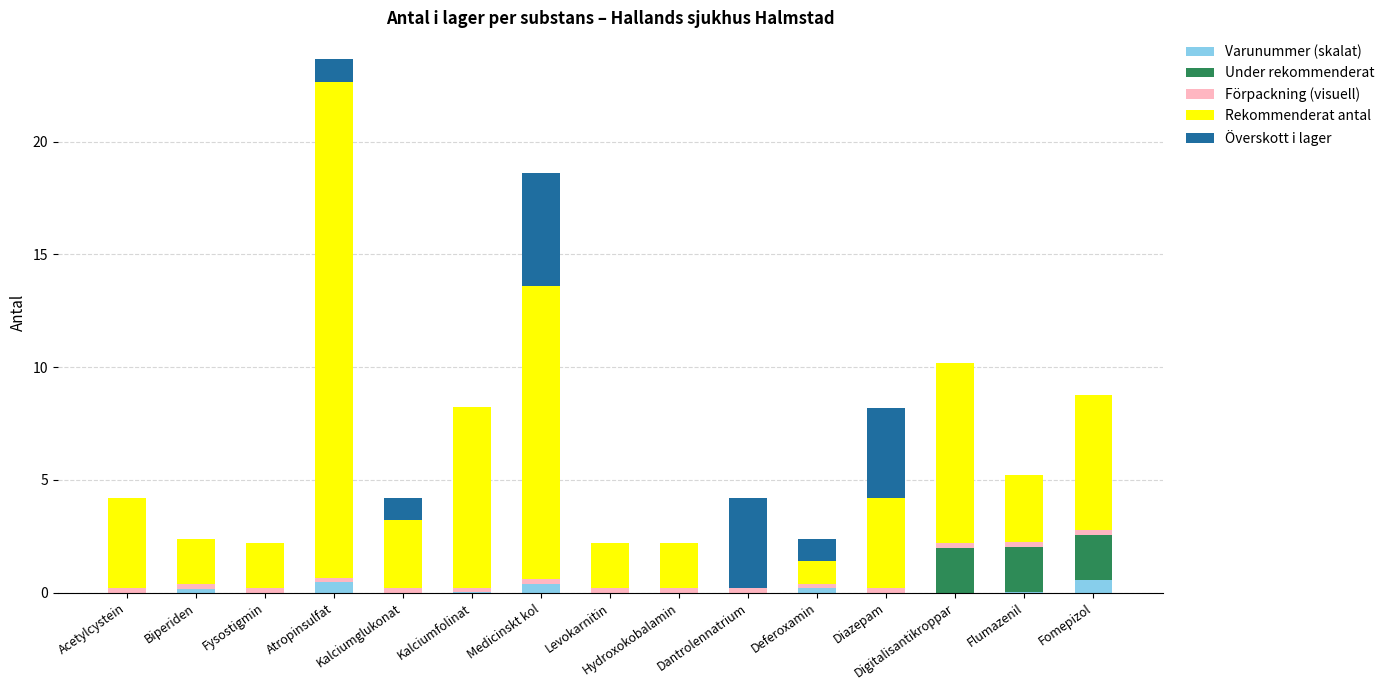

The Varunummer (skalat) series shows 0.0 at Digitalisantikroppar. True or false?

True